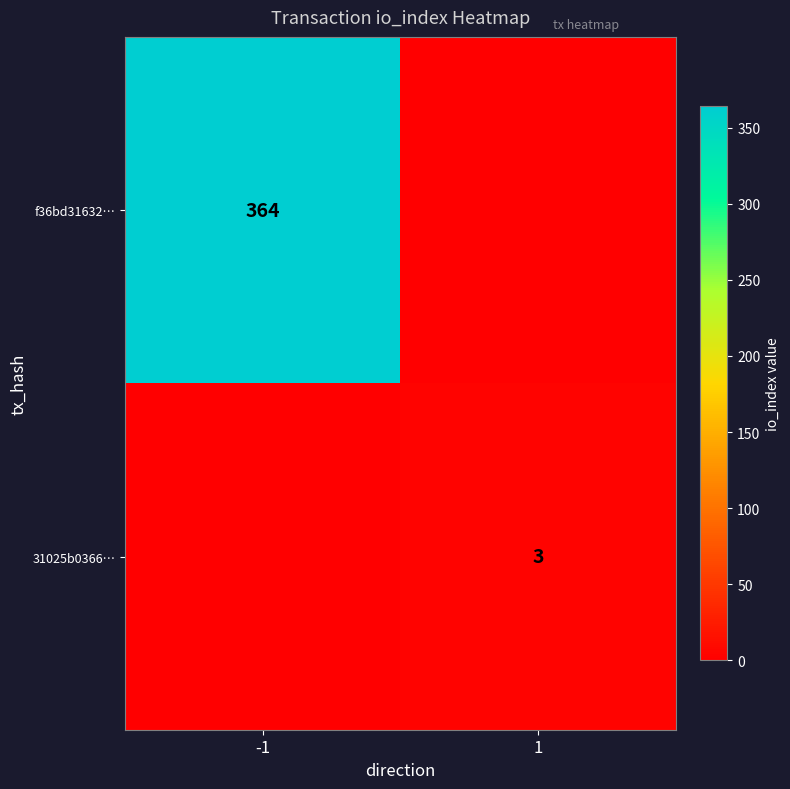

Is it true that 31025b0366… equals 3 at 1?

True